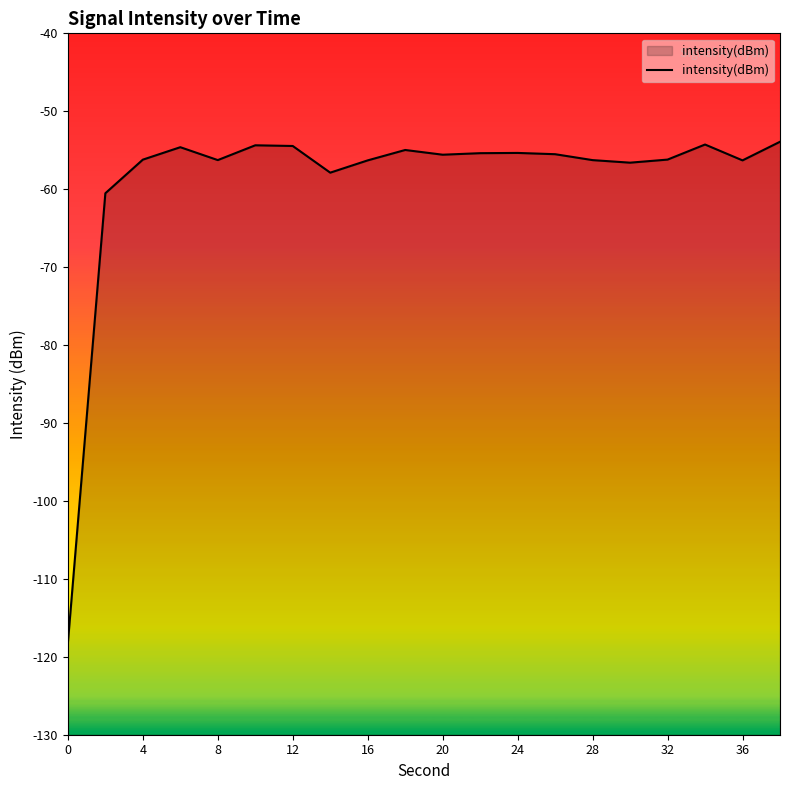

True or false: the data shows -56.3 at 36.

True